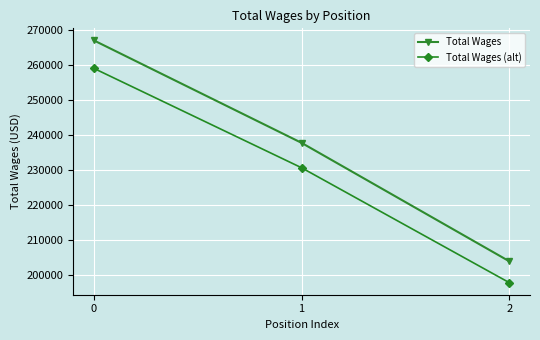

Is it true that Total Wages (alt) equals 259076.3 at 0?

True